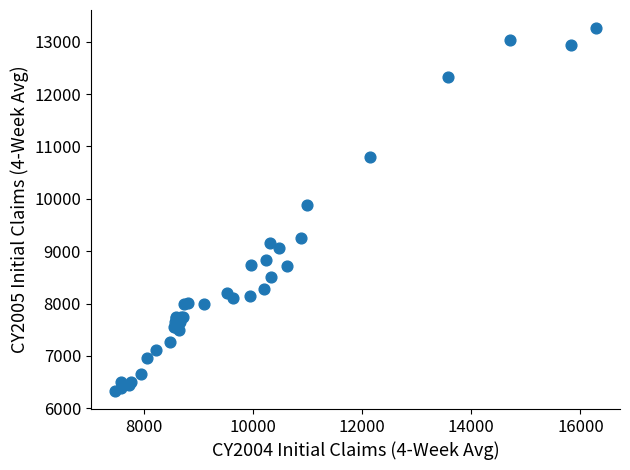

What Y value in the scatter plot is closest to 9794?

9885.5